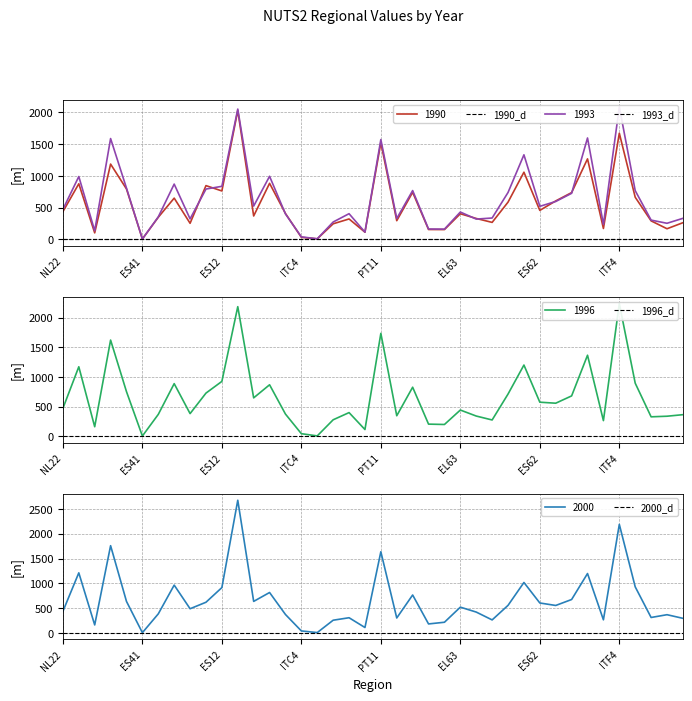

At EL30, list the series in order from smallest to largest.

1990, 1993, 1996, 2000